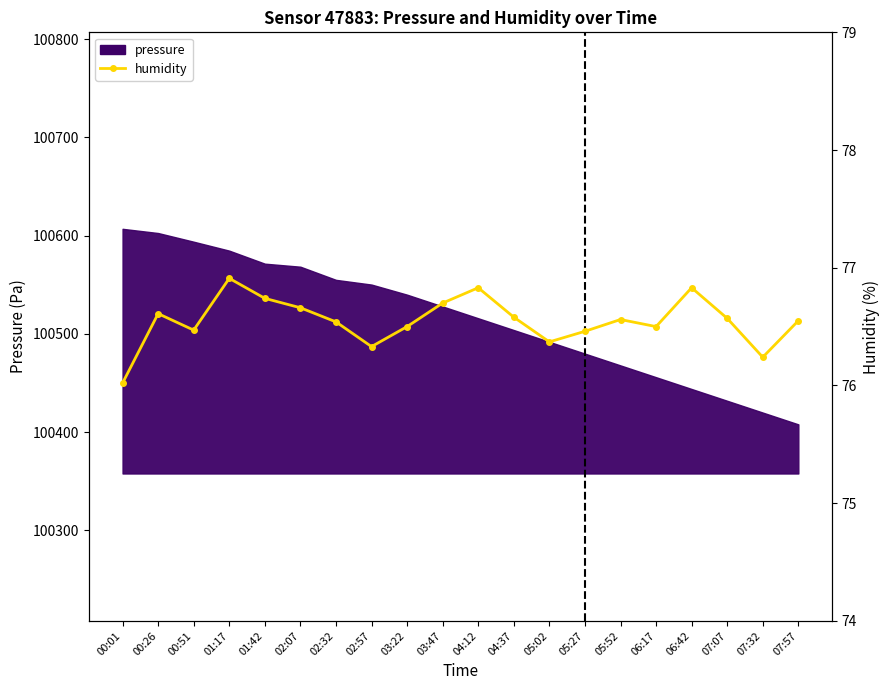

True or false: the data shows 52.6 at 03:22.

False